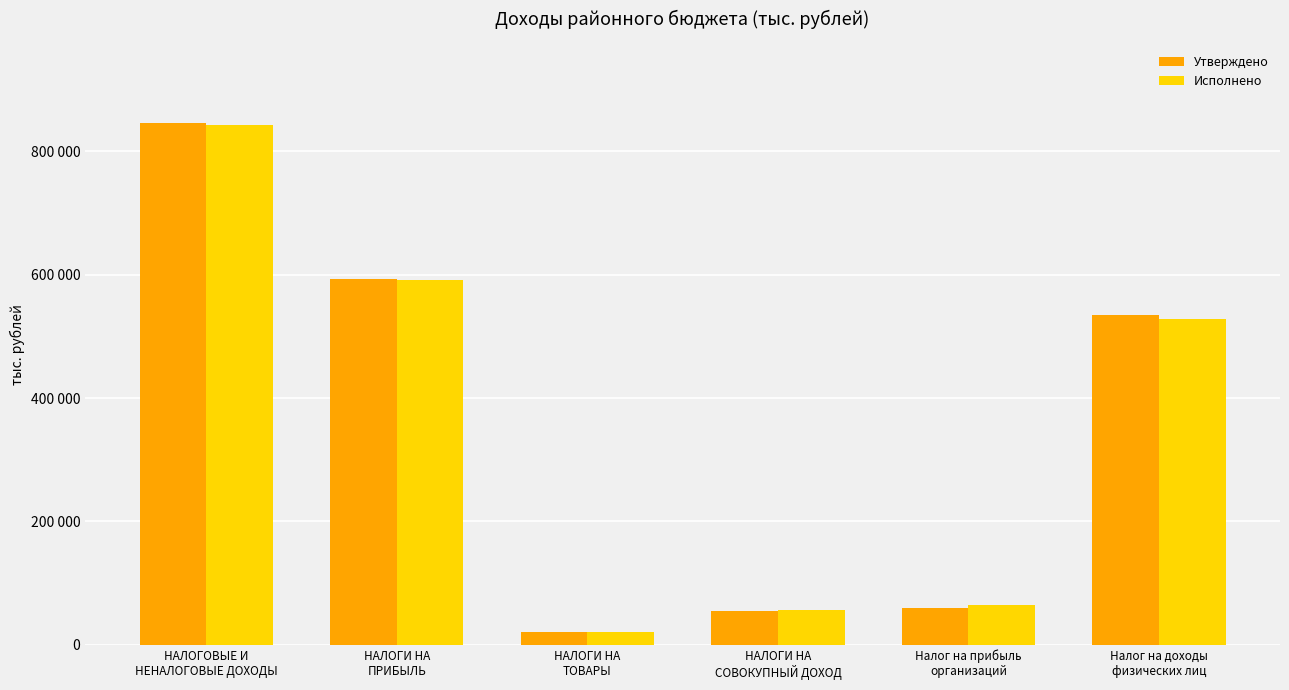

What is the sum of all Утверждено values?

2106421.0